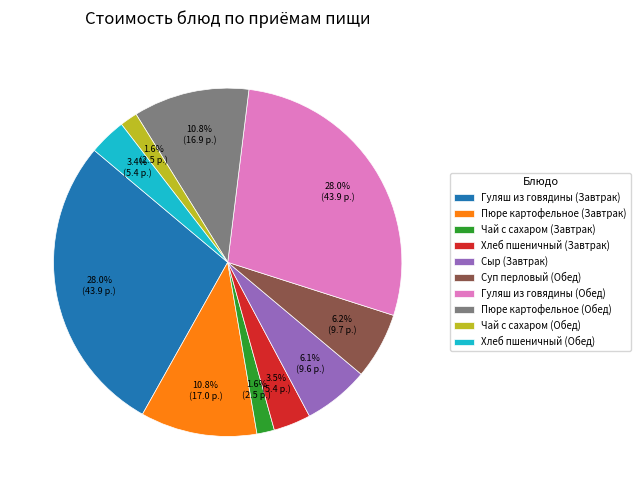

To the nearest percent, what portion does Чай с сахаром (Обед) represent?

2%